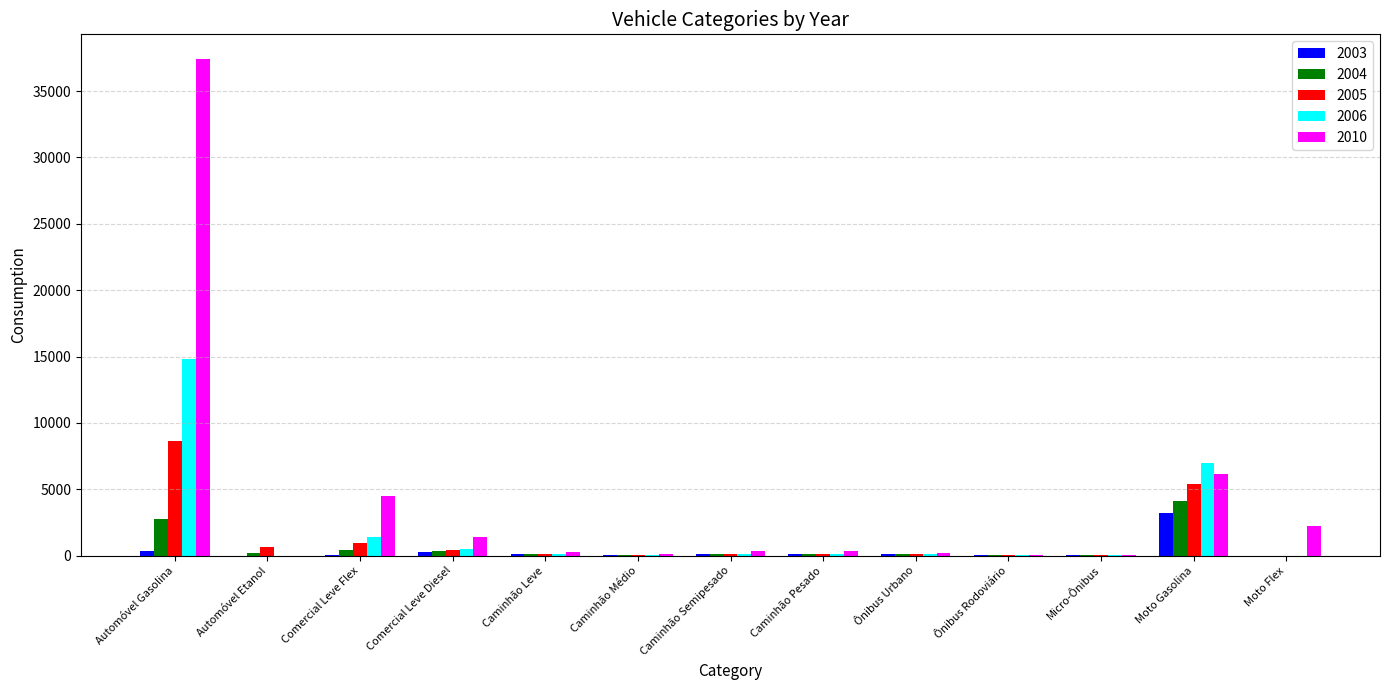

What is the maximum value for 2005?

8653.2